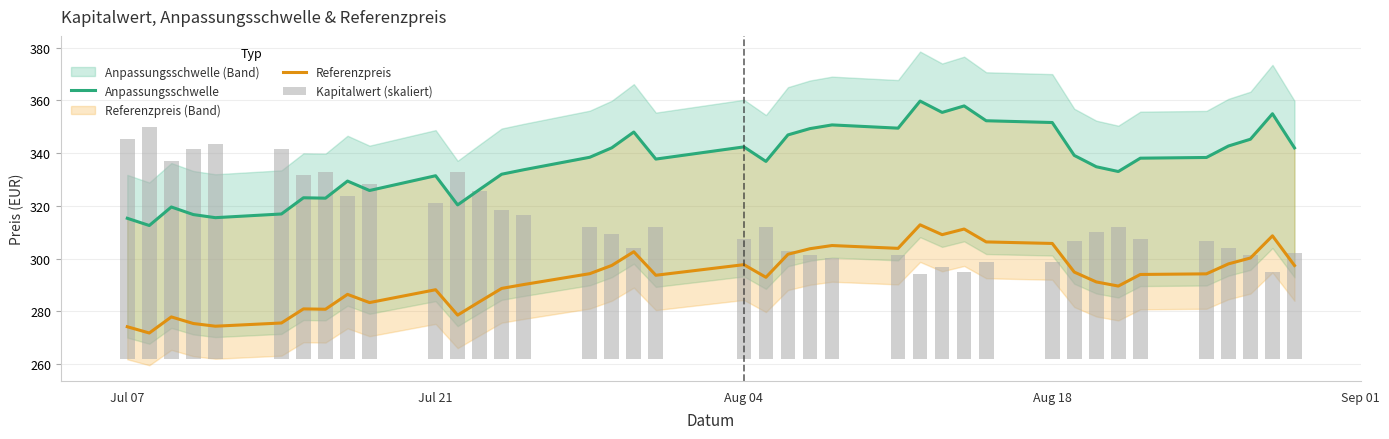

Is it true that Referenzpreis equals 305.8 at Aug 18?

True